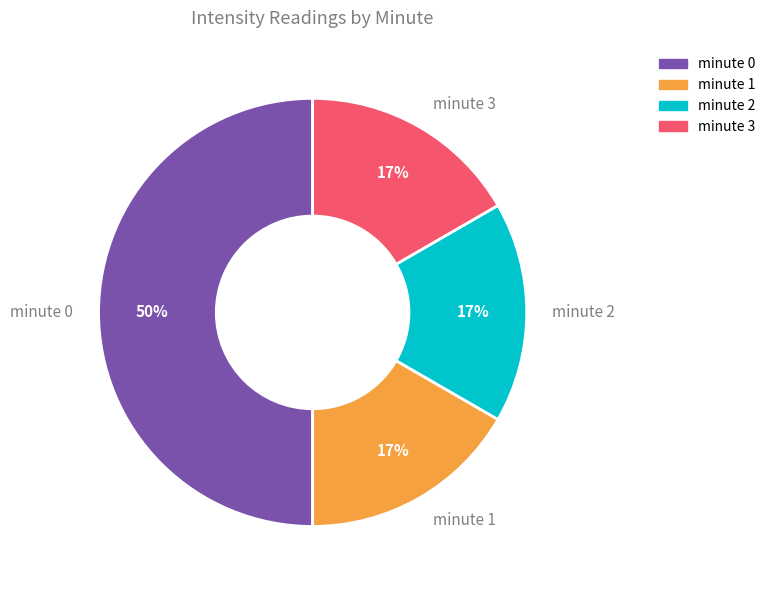

Is minute 1 the majority of the pie?

No